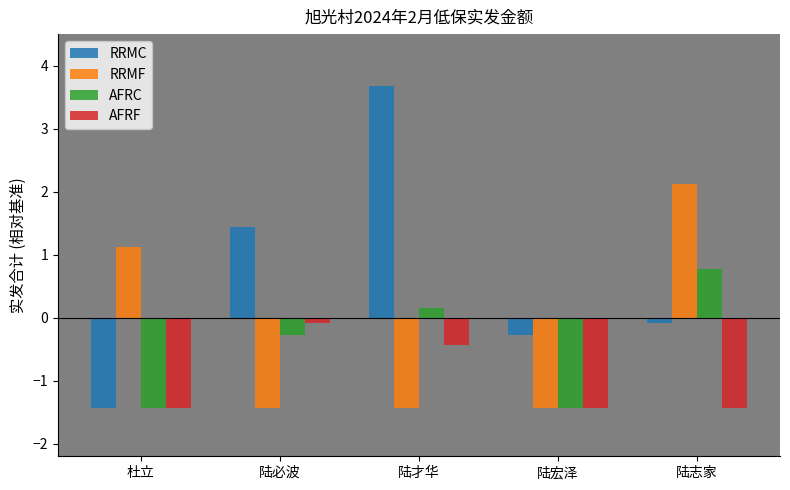

Rank the series by their maximum value, from highest to lowest.

RRMC, RRMF, AFRC, AFRF